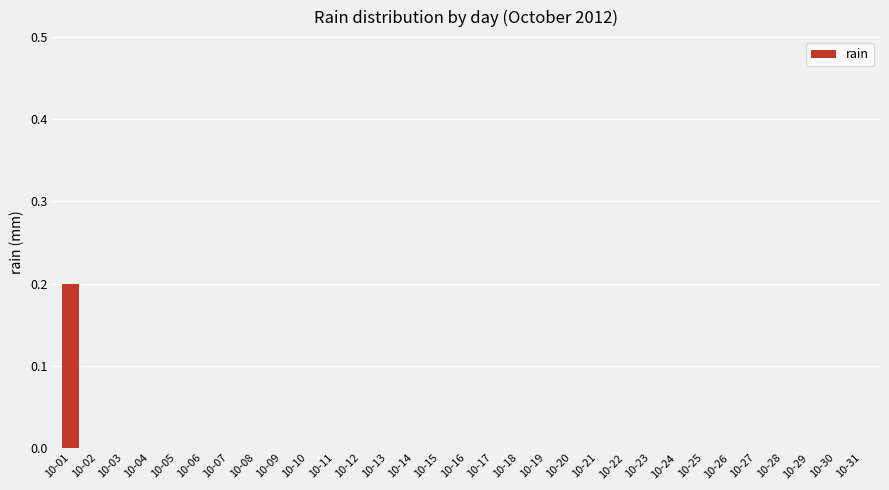

Which category has the highest value across all series?

10-01